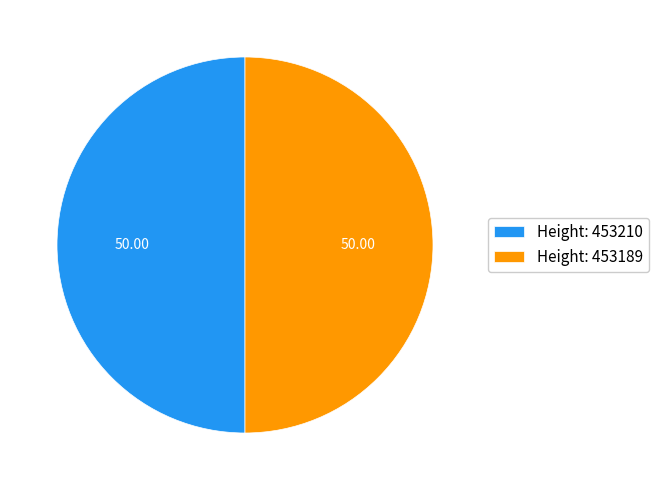

Approximately how many times larger is the value at Height: 453210 compared to Height: 453189?

1.0